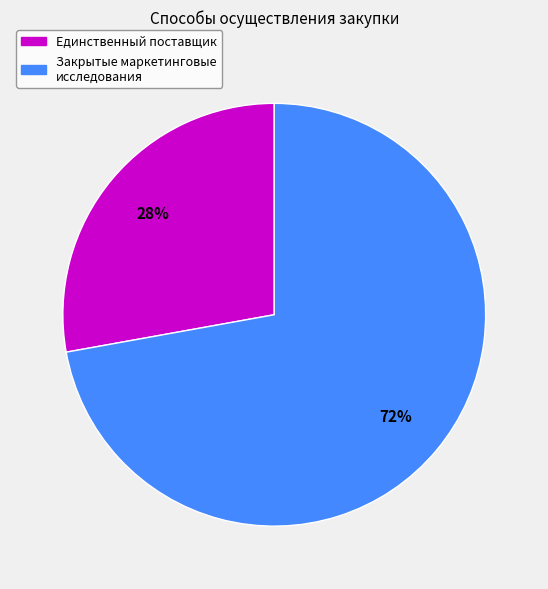

Is there a majority slice in this chart?

Yes